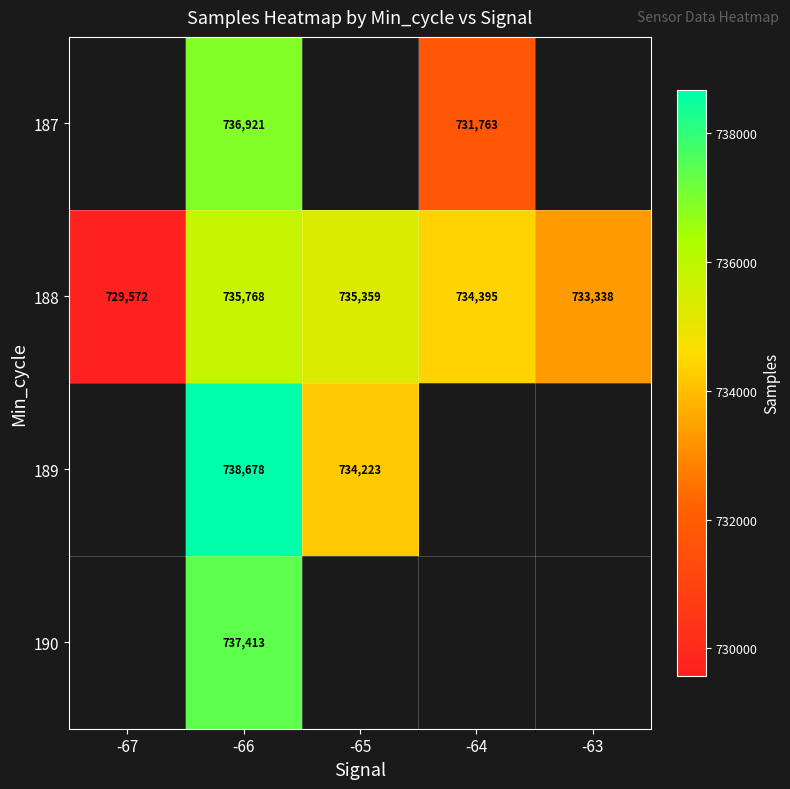

Rank the categories by 188 value from highest to lowest.

-66, -65, -64, -63, -67